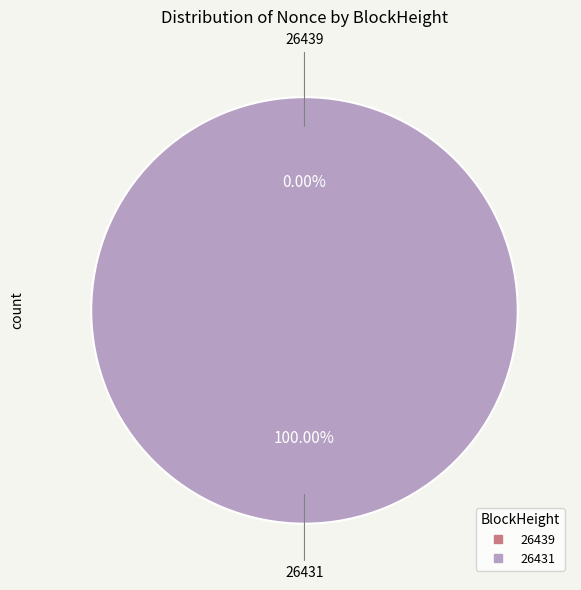

How many segments does this pie chart have?

2